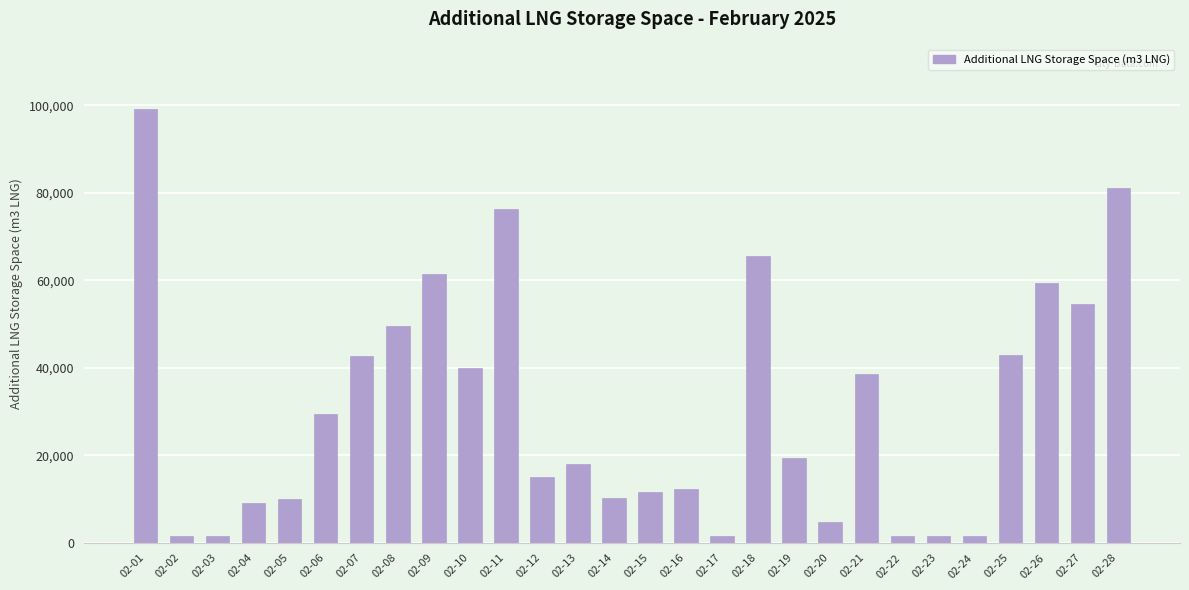

What is the minimum value shown in the chart?

1566